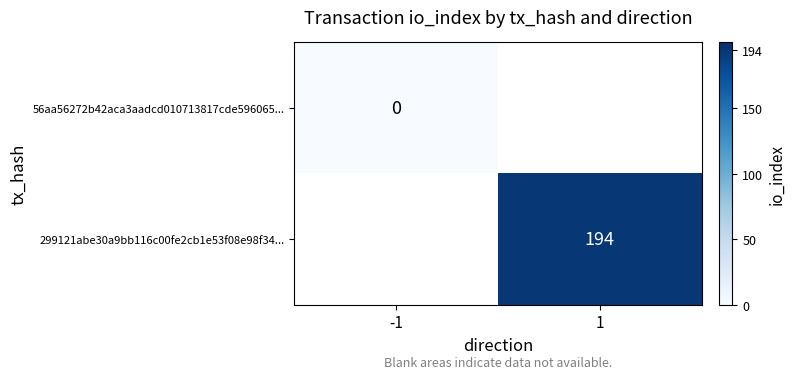

Is it true that 299121abe30a9bb116c00fe2cb1e53f08e98f34... equals 68.2 at 1?

False